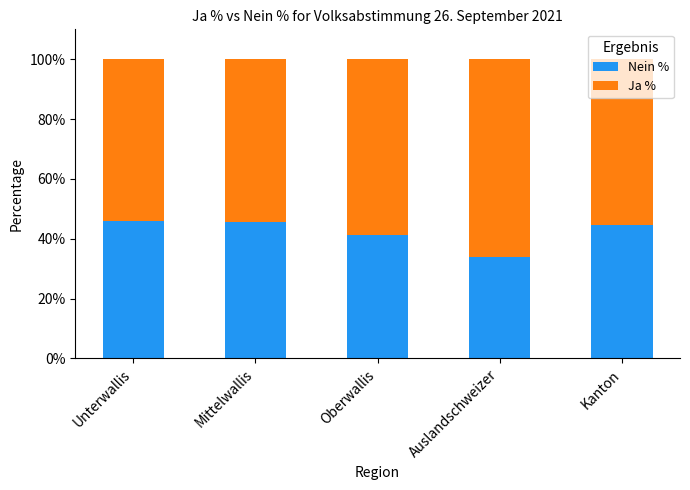

At which label is Nein % closest to 39?

Oberwallis